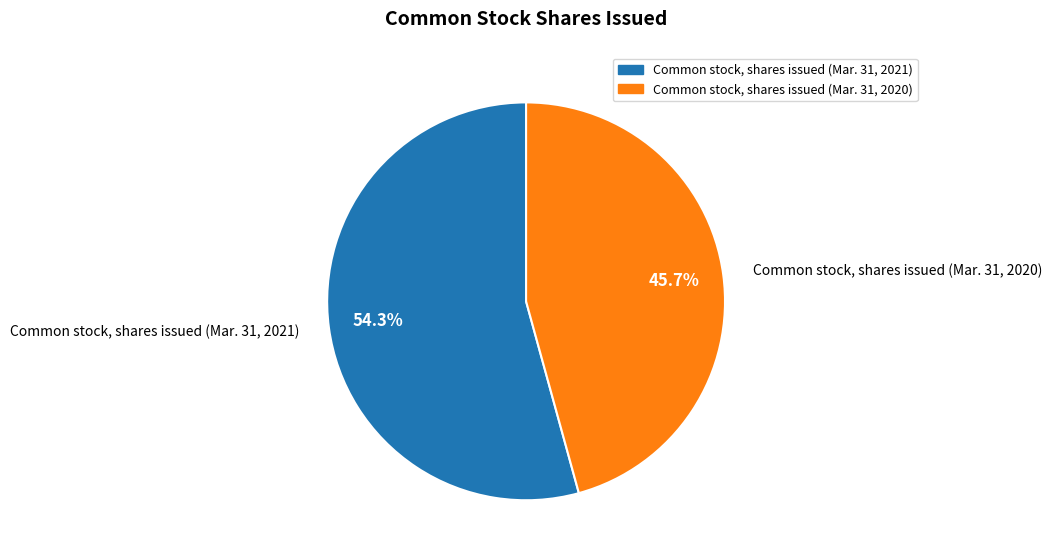

To the nearest percent, what is the average slice percentage?

50%